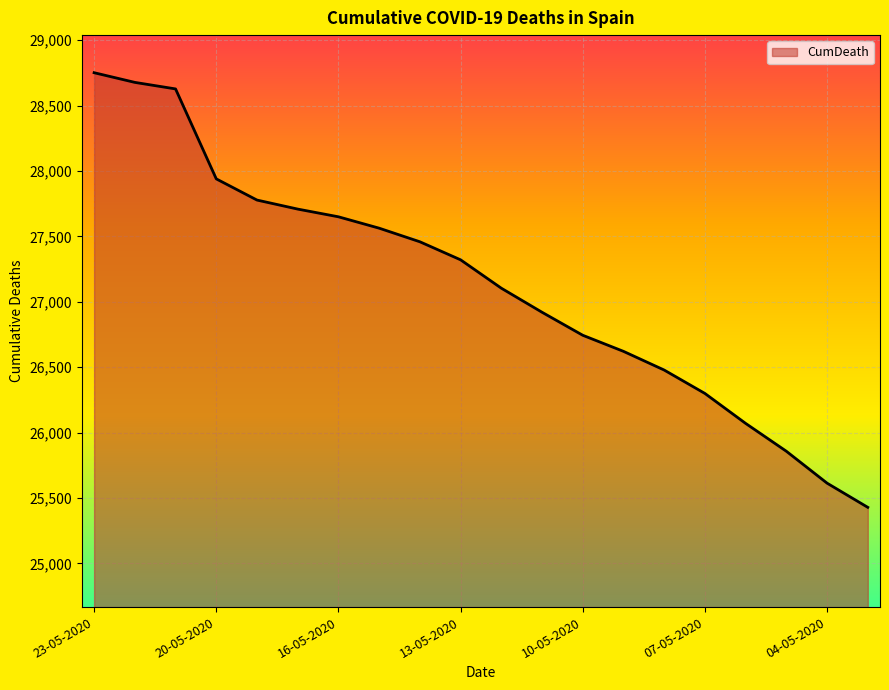

What is the difference between the maximum and minimum values?

3324